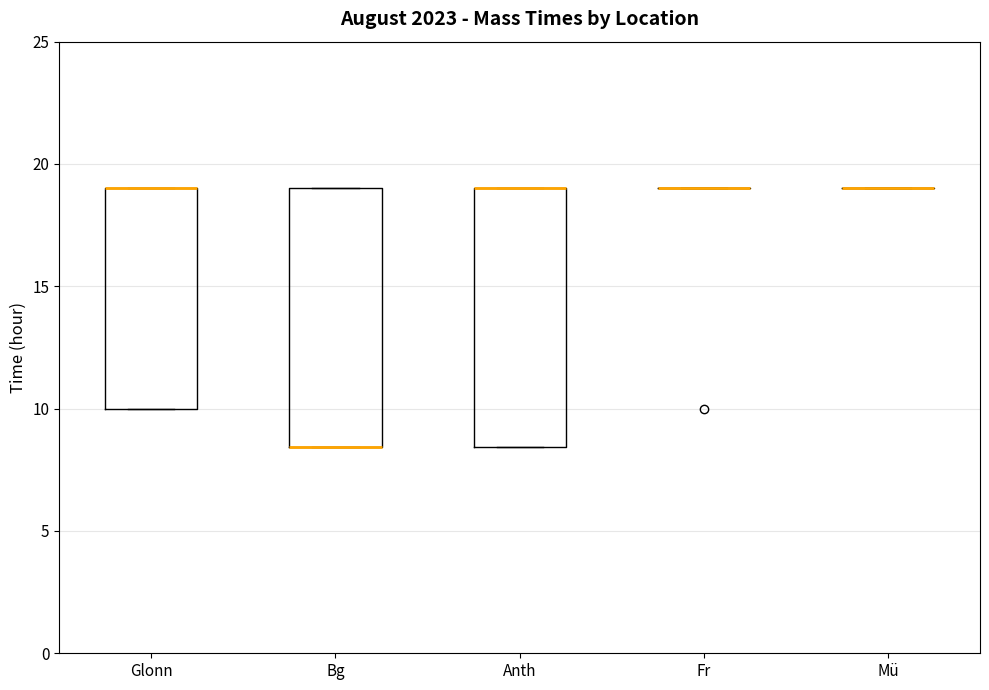

Reading left to right, read every box against the y-axis: the position of its median line, the range the box covers, and the ends of its whiskers. The values are not printed on the chart, so give them approximately, as read against the axis.

Glonn: median 19.0 (drawn on the box's upper edge), box 10.0 to 19.0, whiskers 10.0 to 19.0
Bg: median 8.5 (drawn on the box's lower edge), box 8.5 to 19.0, whiskers 8.5 to 19.0
Anth: median 19.0 (drawn on the box's upper edge), box 8.5 to 19.0, whiskers 8.5 to 19.0
Fr: box collapsed to a line at 19.0, whiskers 19.0 to 19.0
Mü: box collapsed to a line at 19.0, whiskers 19.0 to 19.0